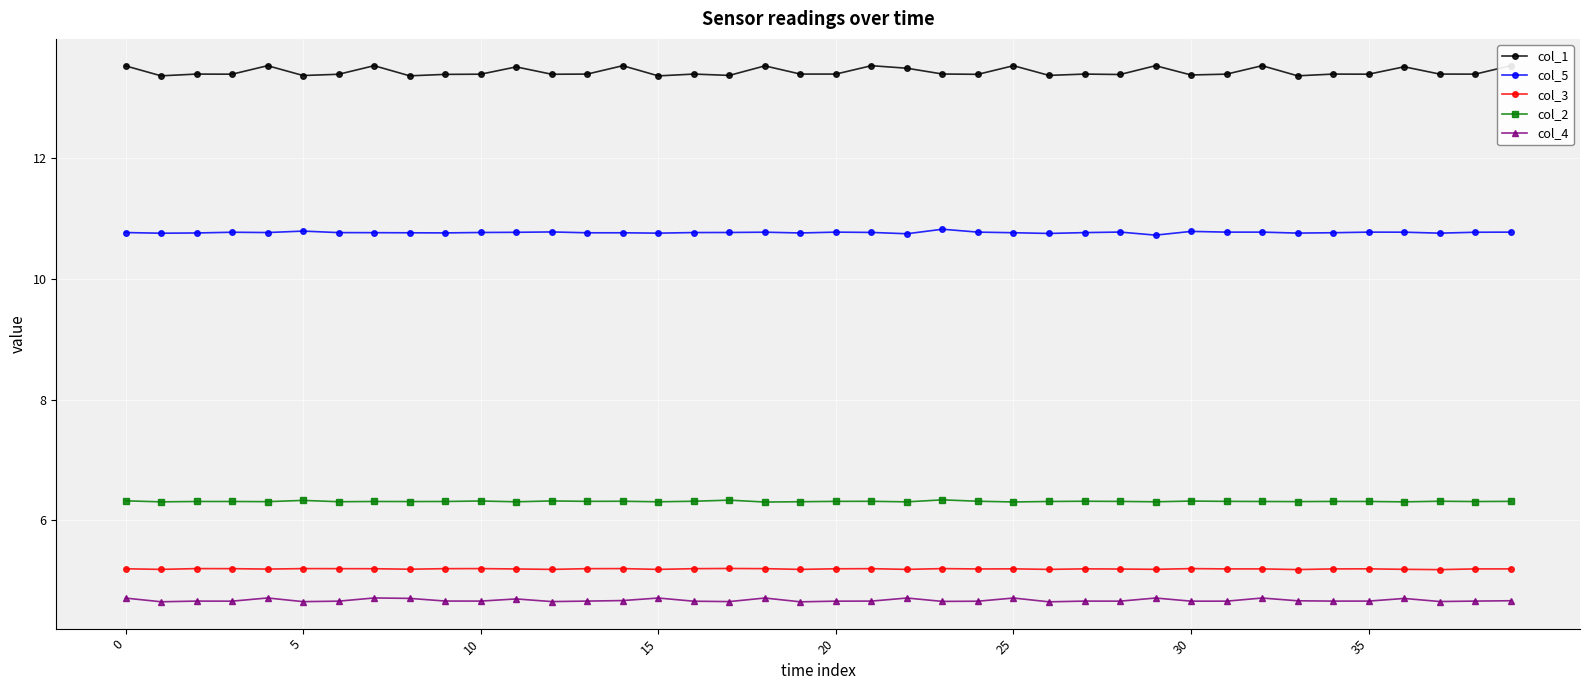

What is the highest value of the col_2 series?

6.3